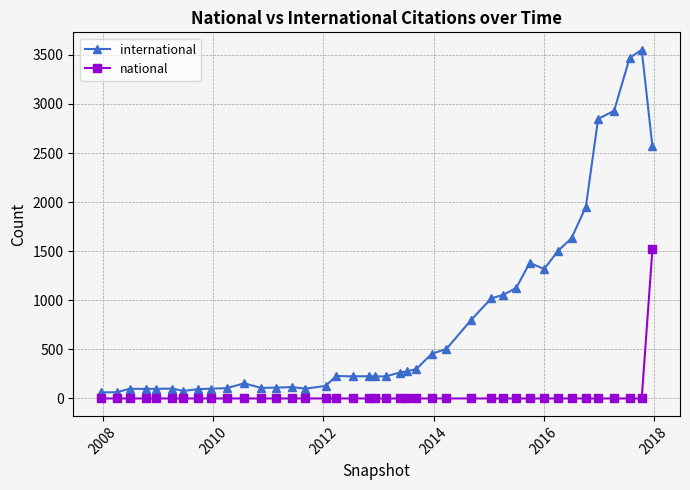

What is the difference between the maximum and minimum values in the national series?

1519